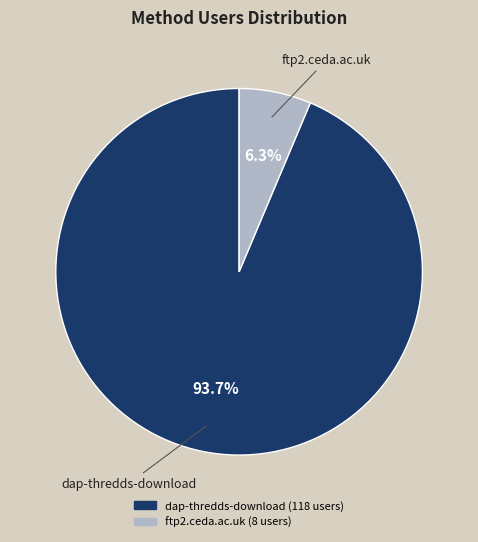

Do dap-thredds-download and ftp2.ceda.ac.uk together represent more than half of the pie?

Yes